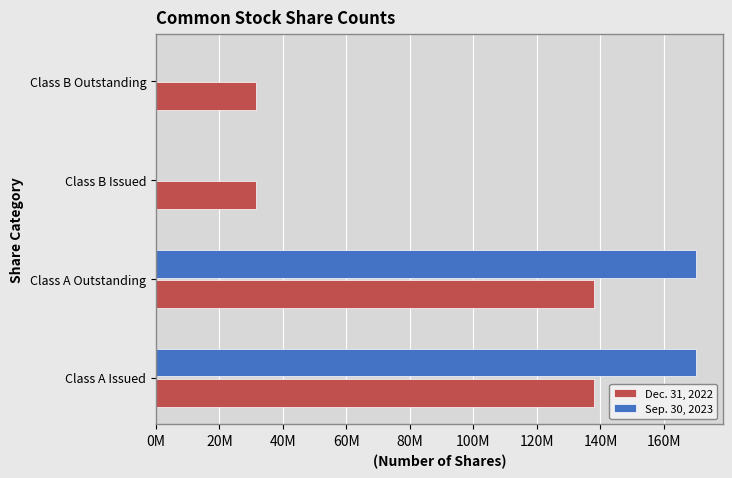

What is the difference between the maximum and minimum values in the Sep. 30, 2023 series?

170054787